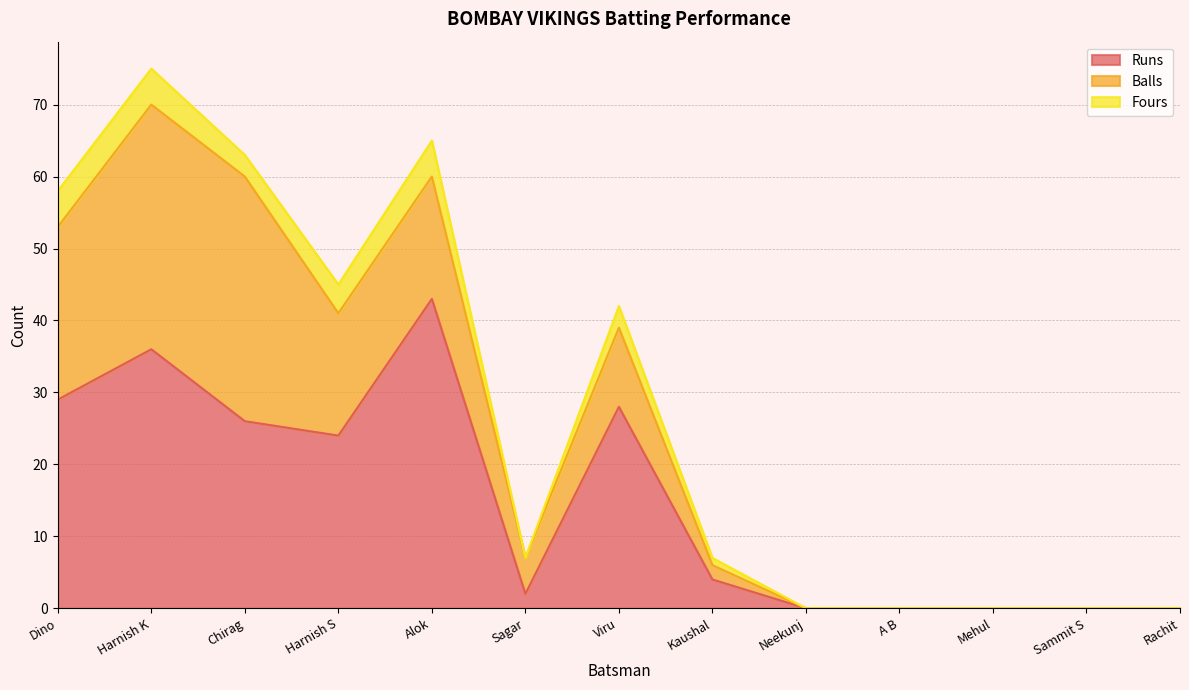

Where does the Balls series first go above 5?

Dino